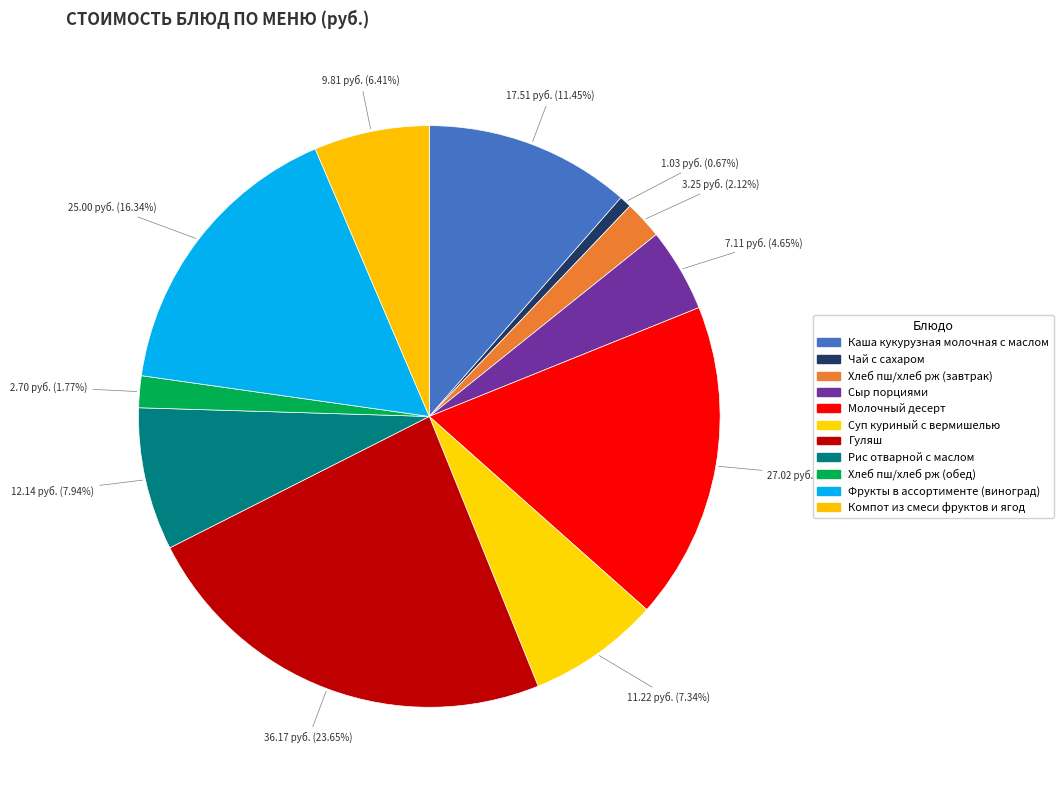

Is there a majority slice in this chart?

No